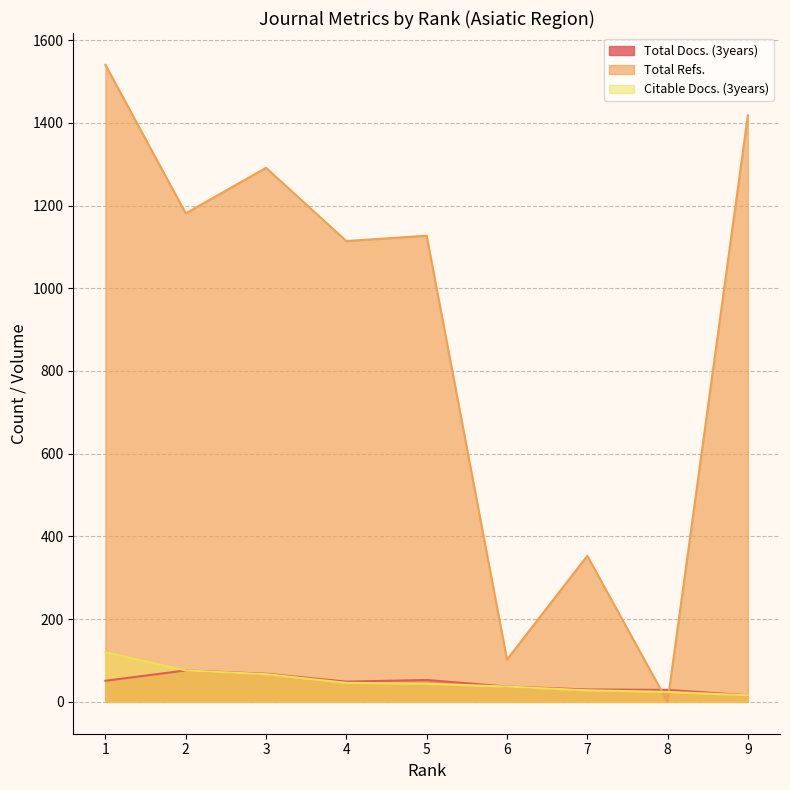

Does the chart have visible grid lines?

Yes